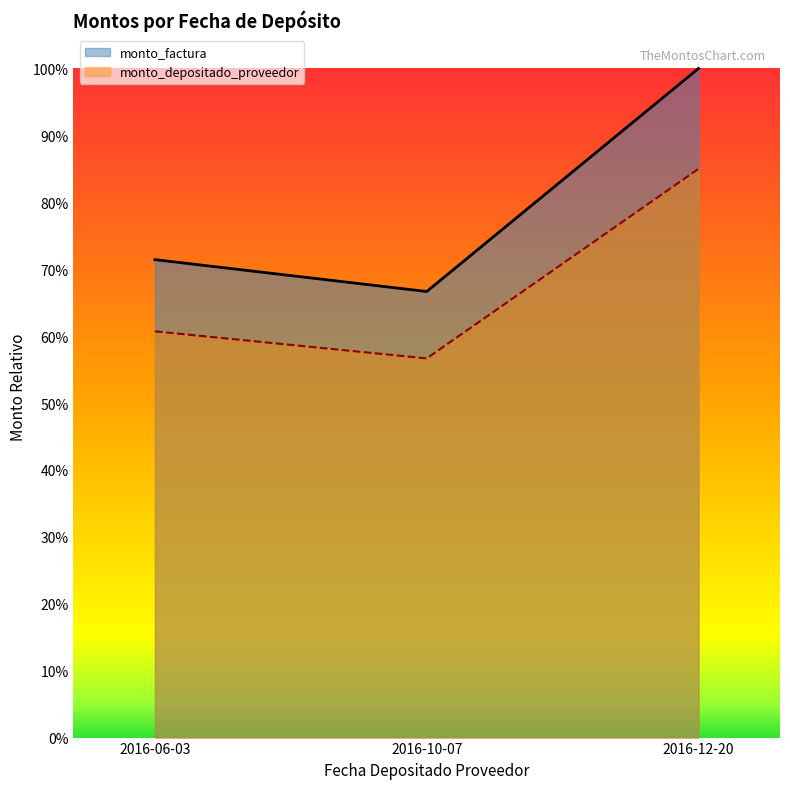

What position from the right is 2016-12-20?

1